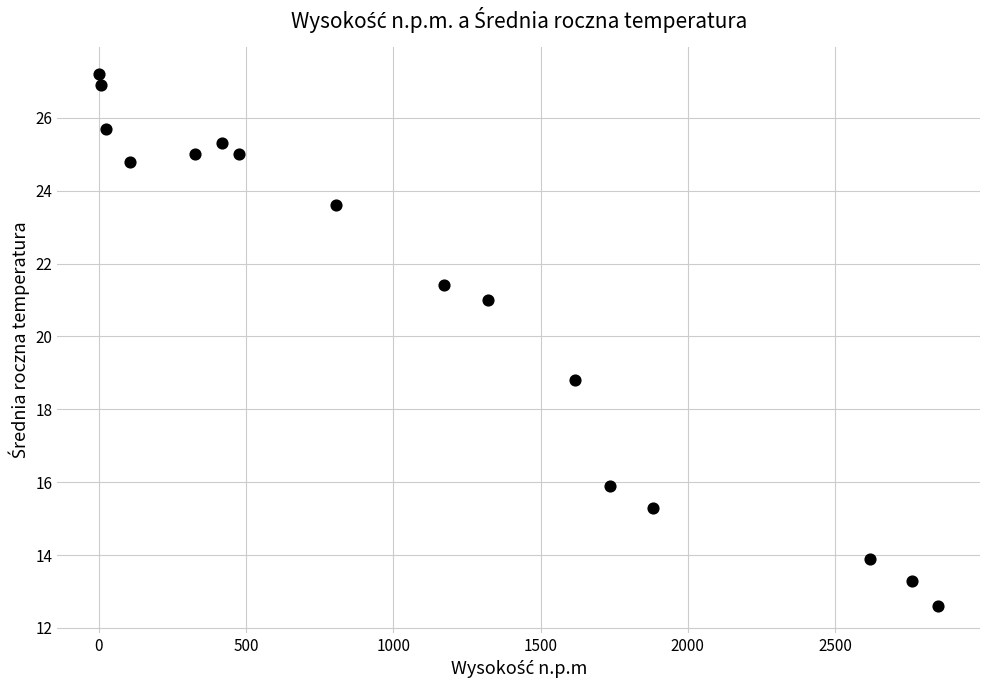

What Y value in the scatter plot is closest to 19?

18.8